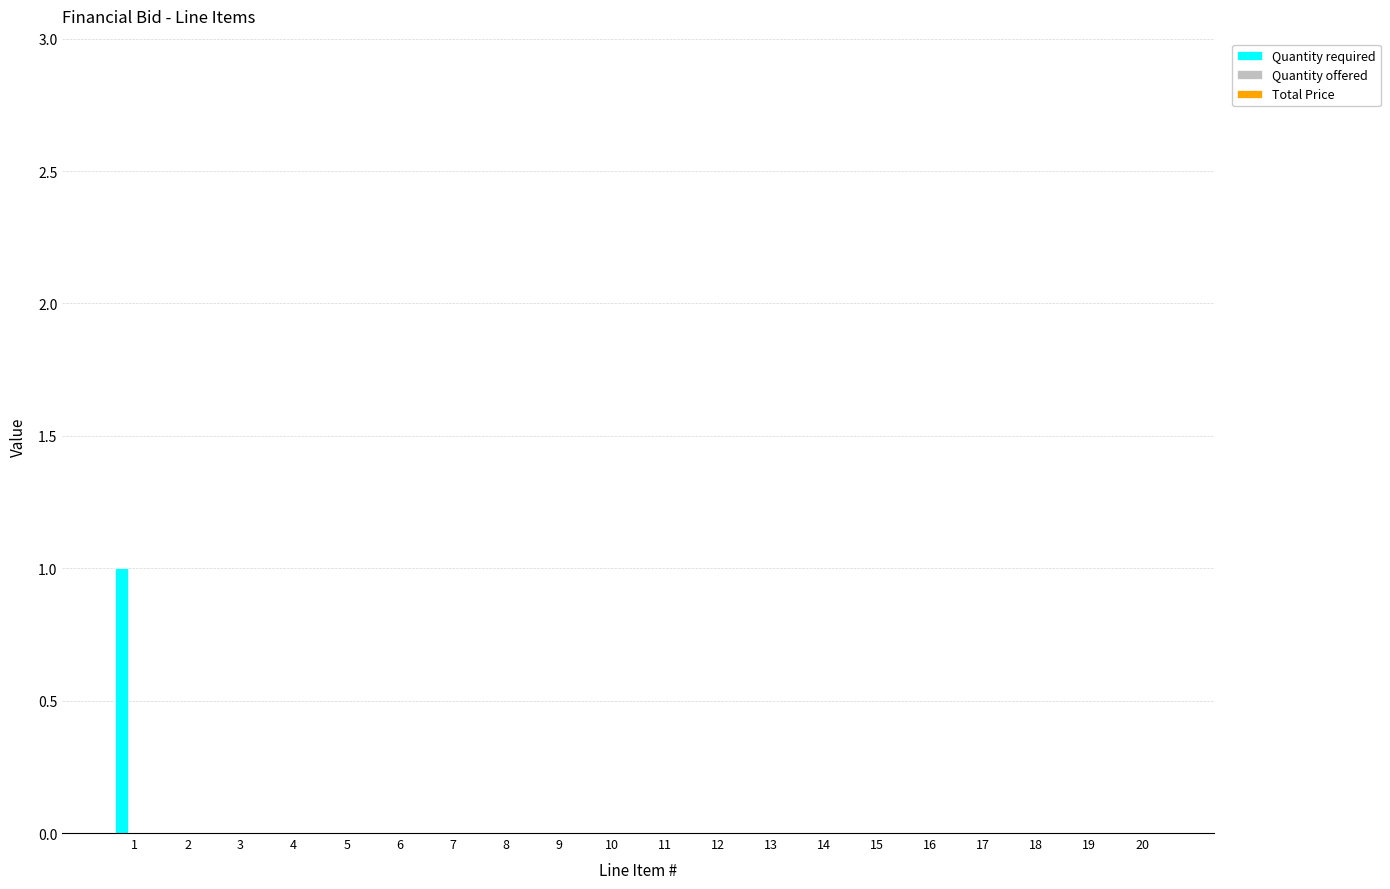

Reading left to right, list all the values displayed in this chart.

1=1	2=0	3=0	4=0	5=0	6=0	7=0	8=0	9=0	10=0	11=0	12=0	13=0	14=0	15=0	16=0	17=0	18=0	19=0	20=0